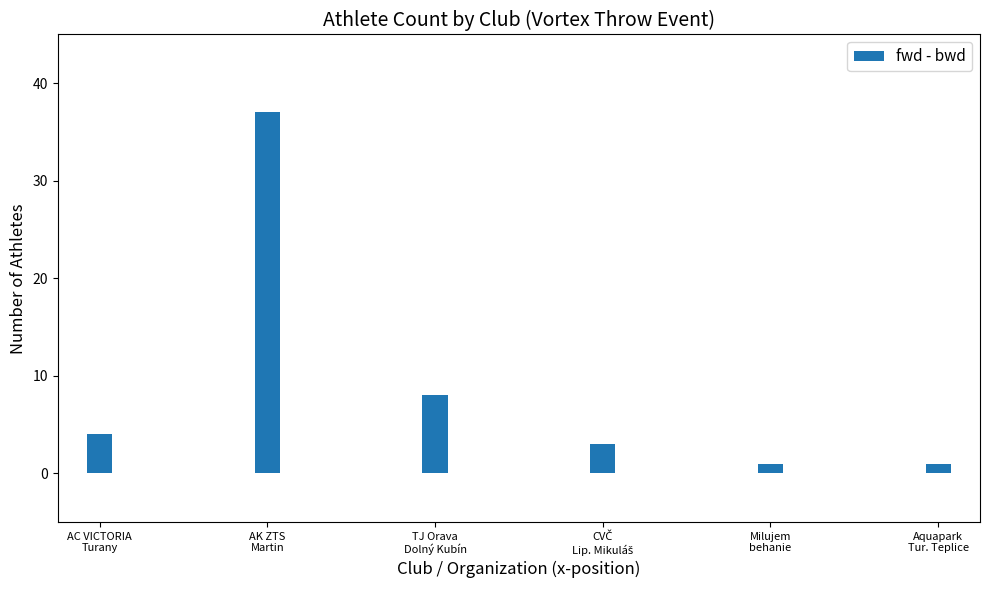

What is the sum of all values?

54